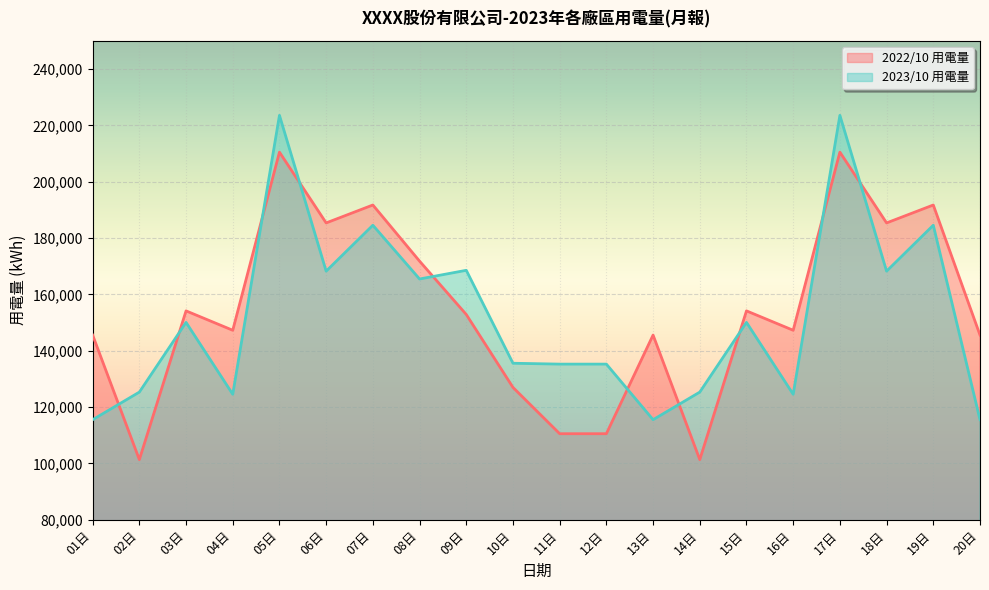

At 18日, list the series in order from largest to smallest.

2022/10 用電量, 2023/10 用電量